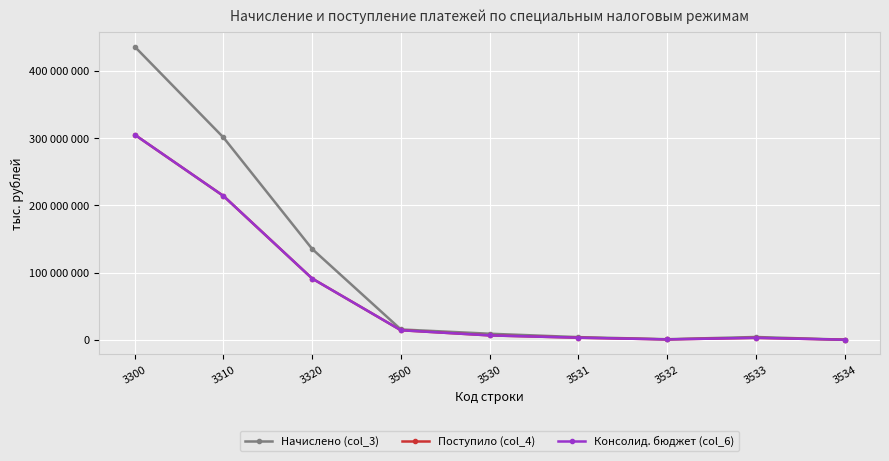

Is this an area chart (filled region under the line)?

No